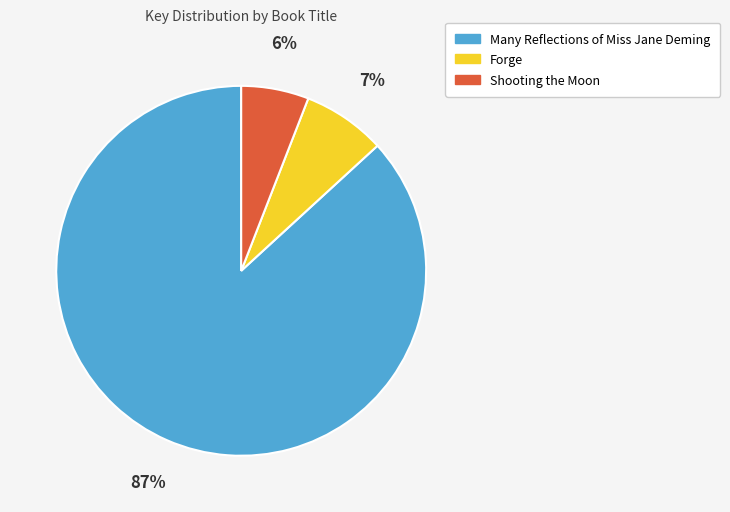

To the nearest percent, what is the difference between the Forge and Many Reflections of Miss Jane Deming slice percentages?

80%